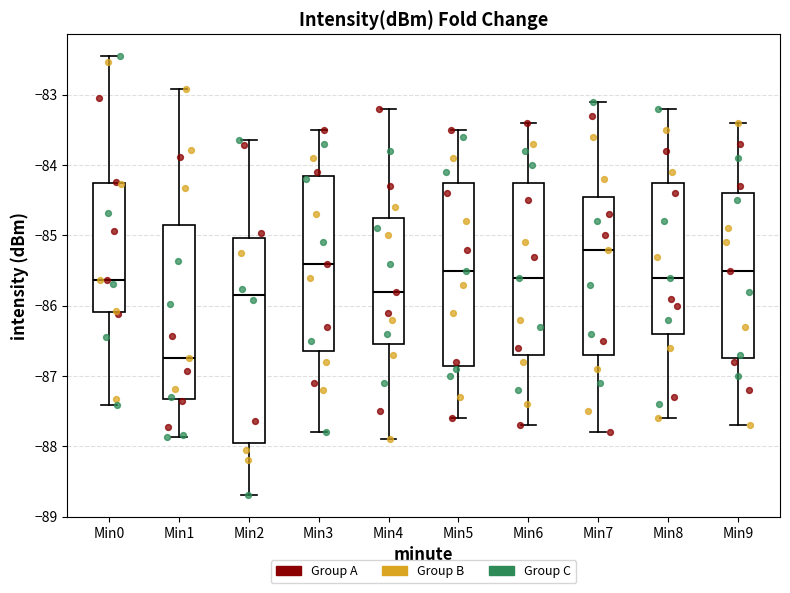

Which box's median line is the lowest?

Min1